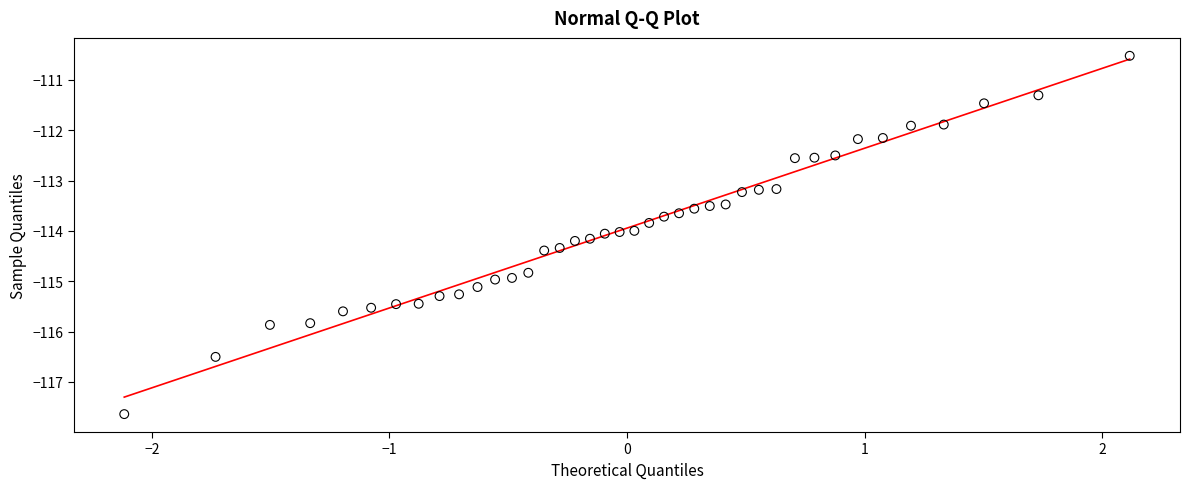

What is the range of Y values (max minus min)?

7.1